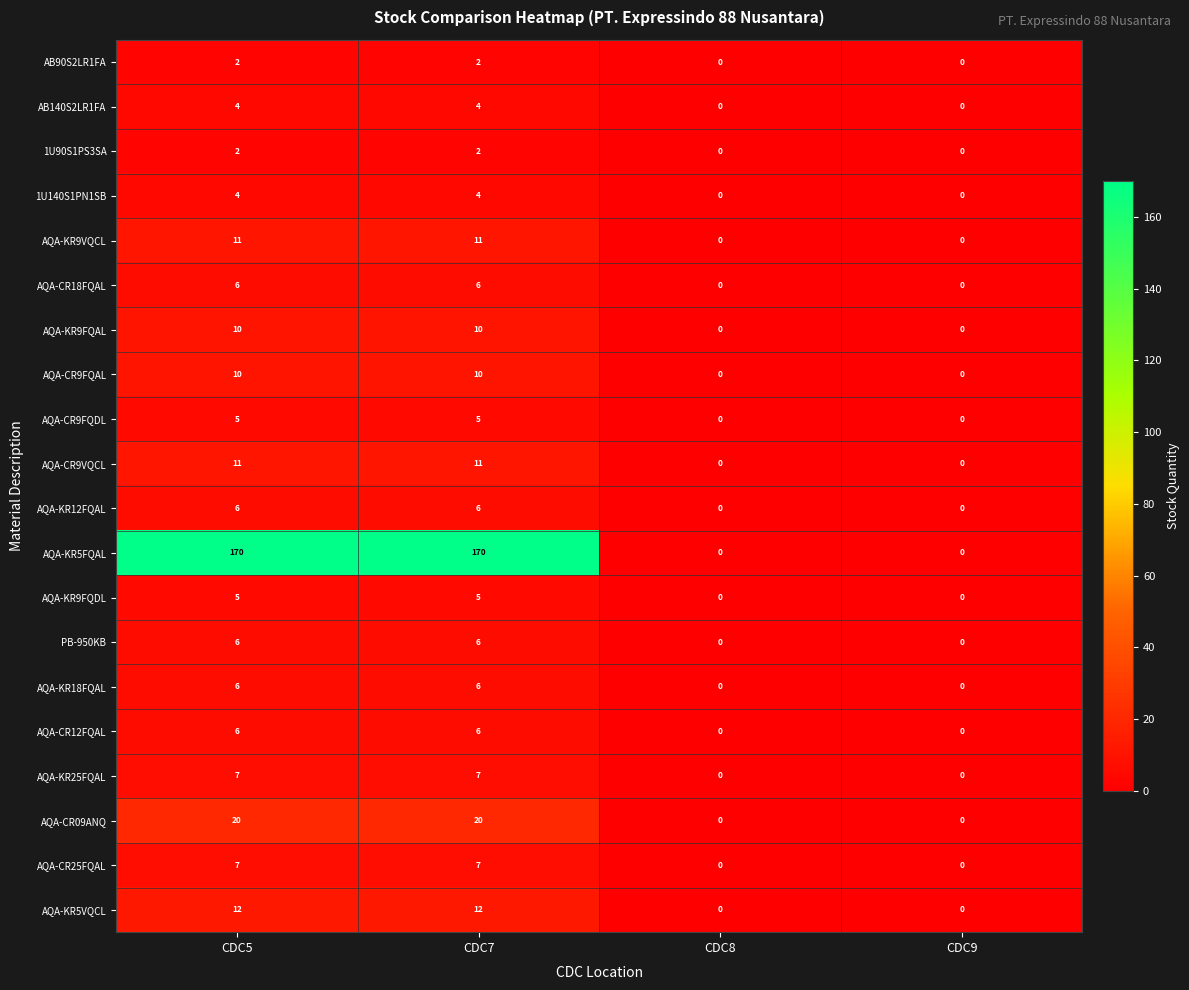

Is the value of AQA-CR12FQAL at CDC5 greater than the value of AQA-CR09ANQ at CDC5?

No